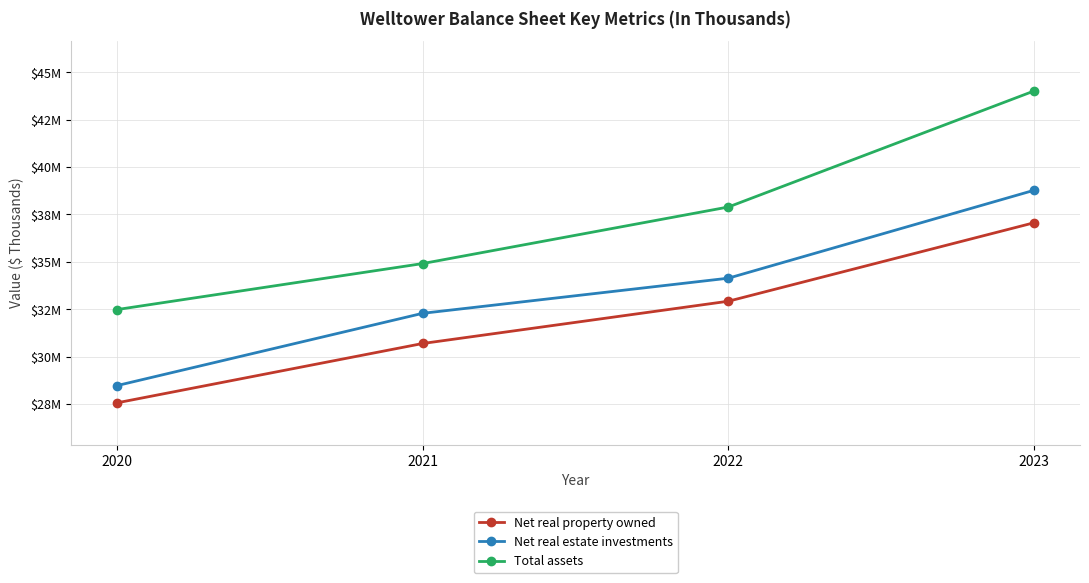

What is the difference between the second highest and second lowest values in the Total assets series?

2982908